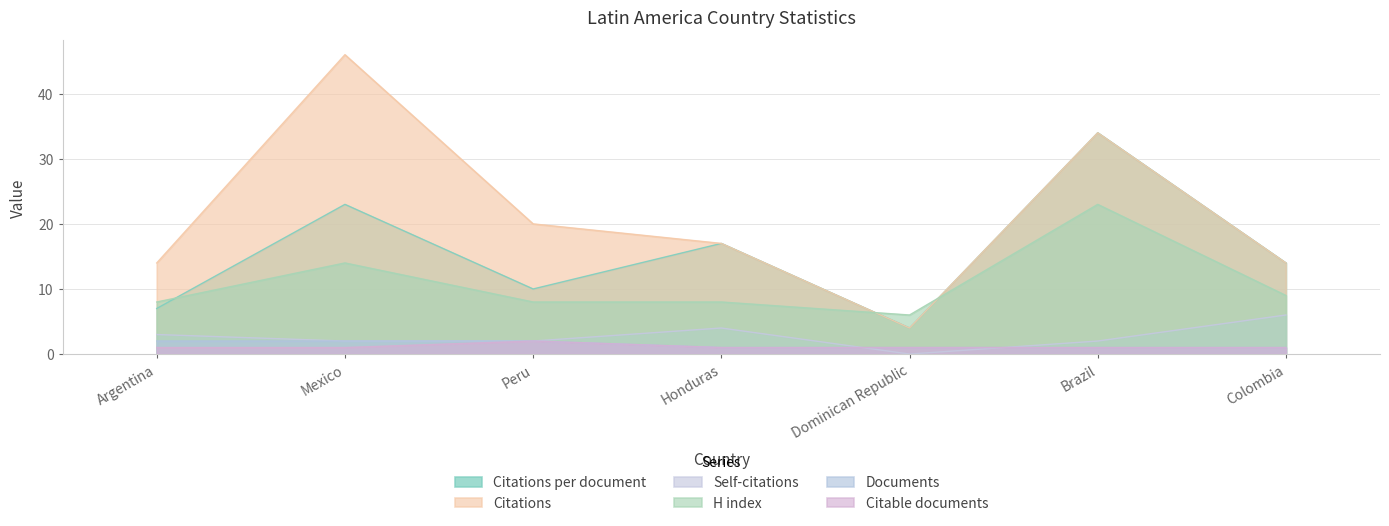

At which label does Self-citations reach its minimum?

Dominican Republic